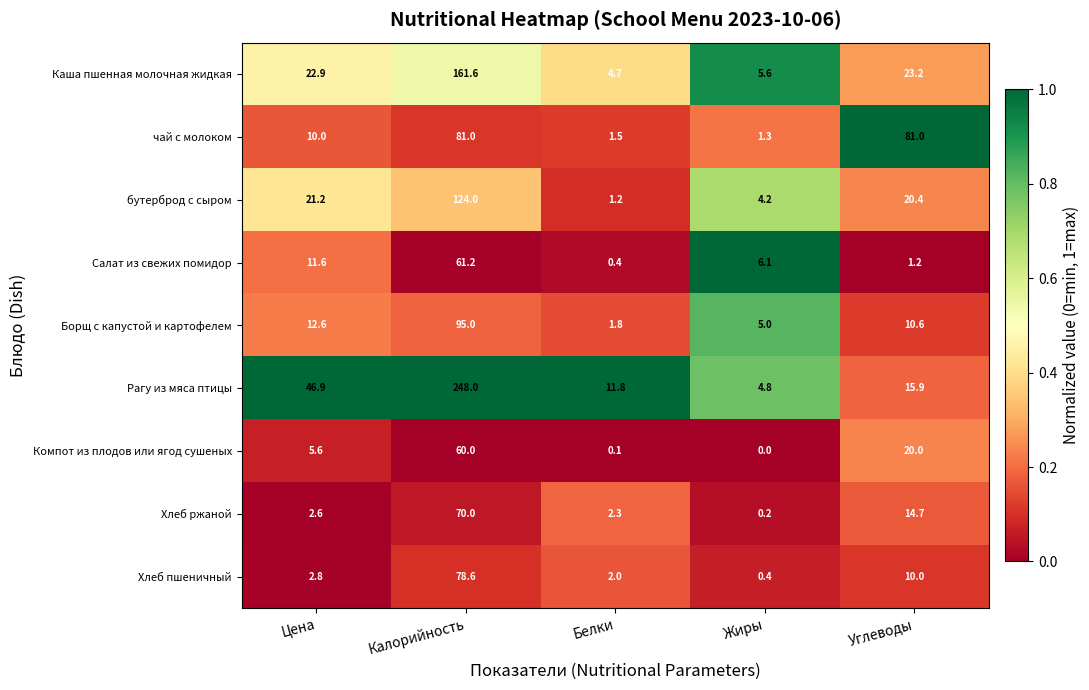

How many distinct data groups are displayed?

9